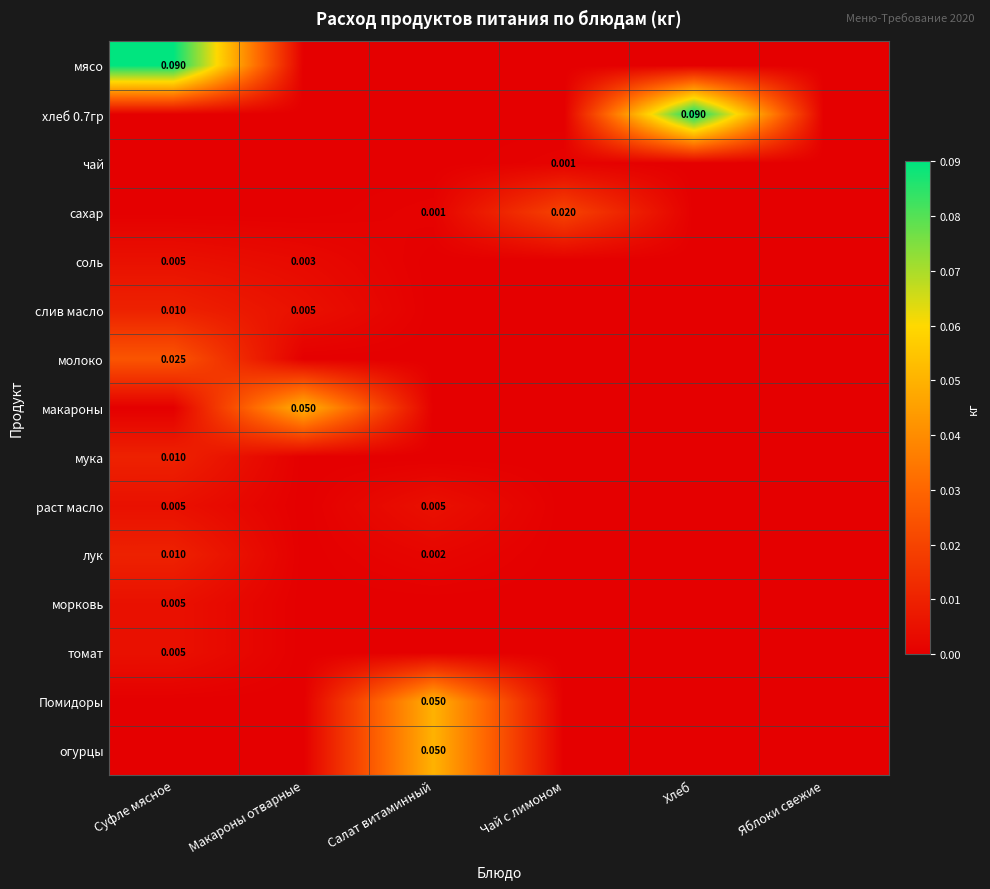

What is the spread (max minus min) of values at Хлеб?

0.1